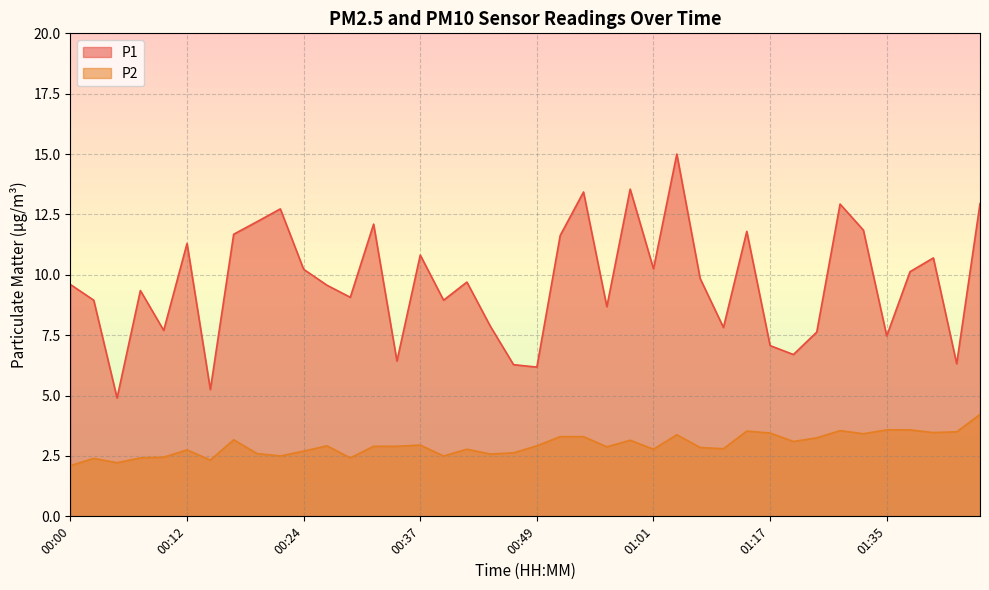

What is the sum of the P1 values at 00:56 and 00:37?

19.5